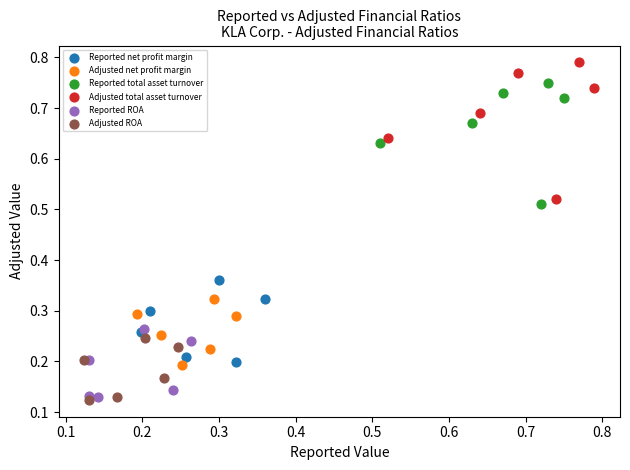

Which series has the largest Y range (max minus min)?

Adjusted total asset turnover